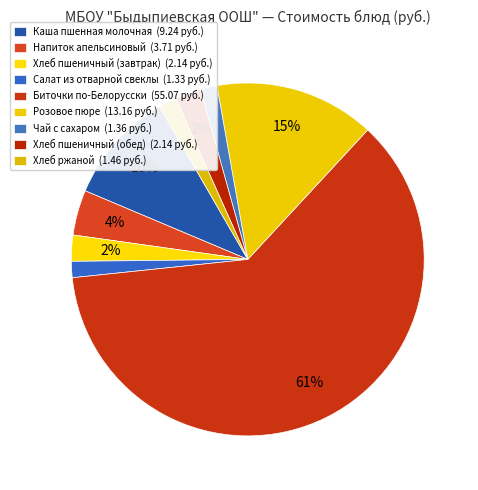

The Хлеб пшеничный (обед) slice represents 8% of the pie. True or false?

False